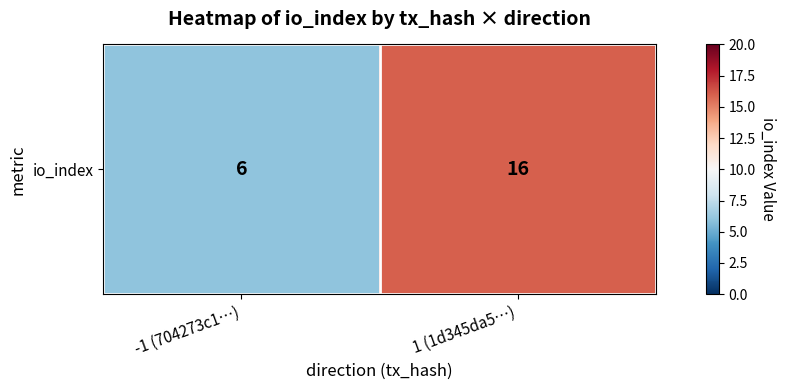

At which label is the value closest to 11?

-1 (704273c1…)